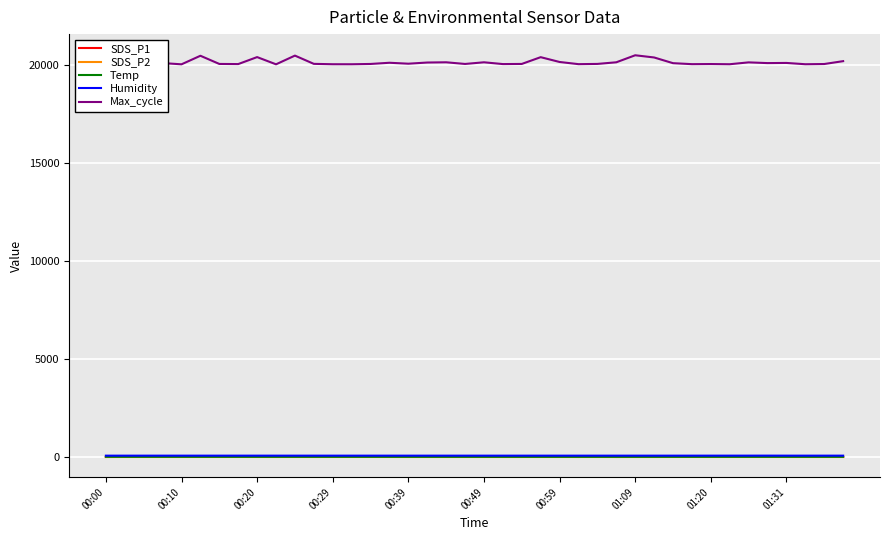

Rank the series at 17 from highest to lowest value.

Max_cycle, Humidity, Temp, SDS_P1, SDS_P2